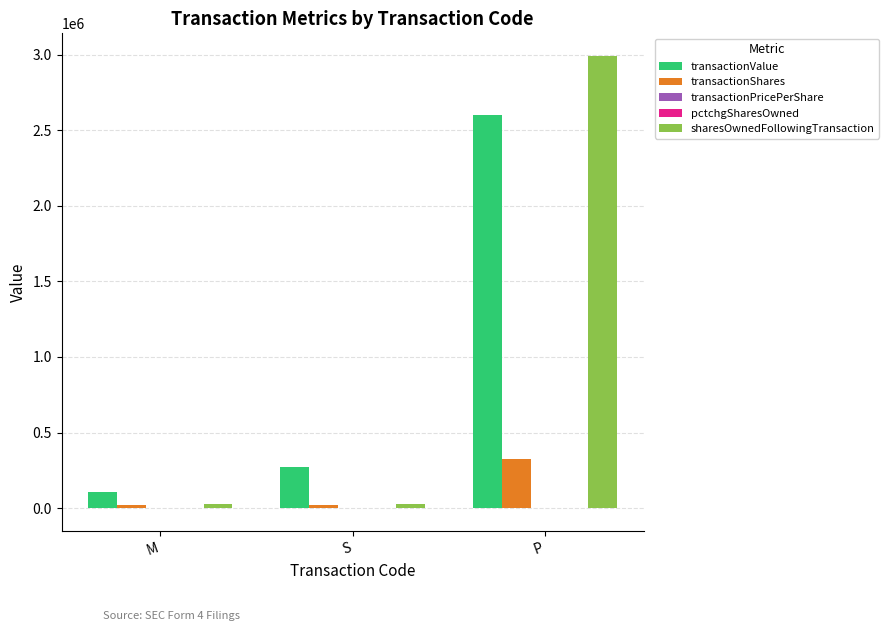

What is the maximum value for transactionValue?

2600000.0